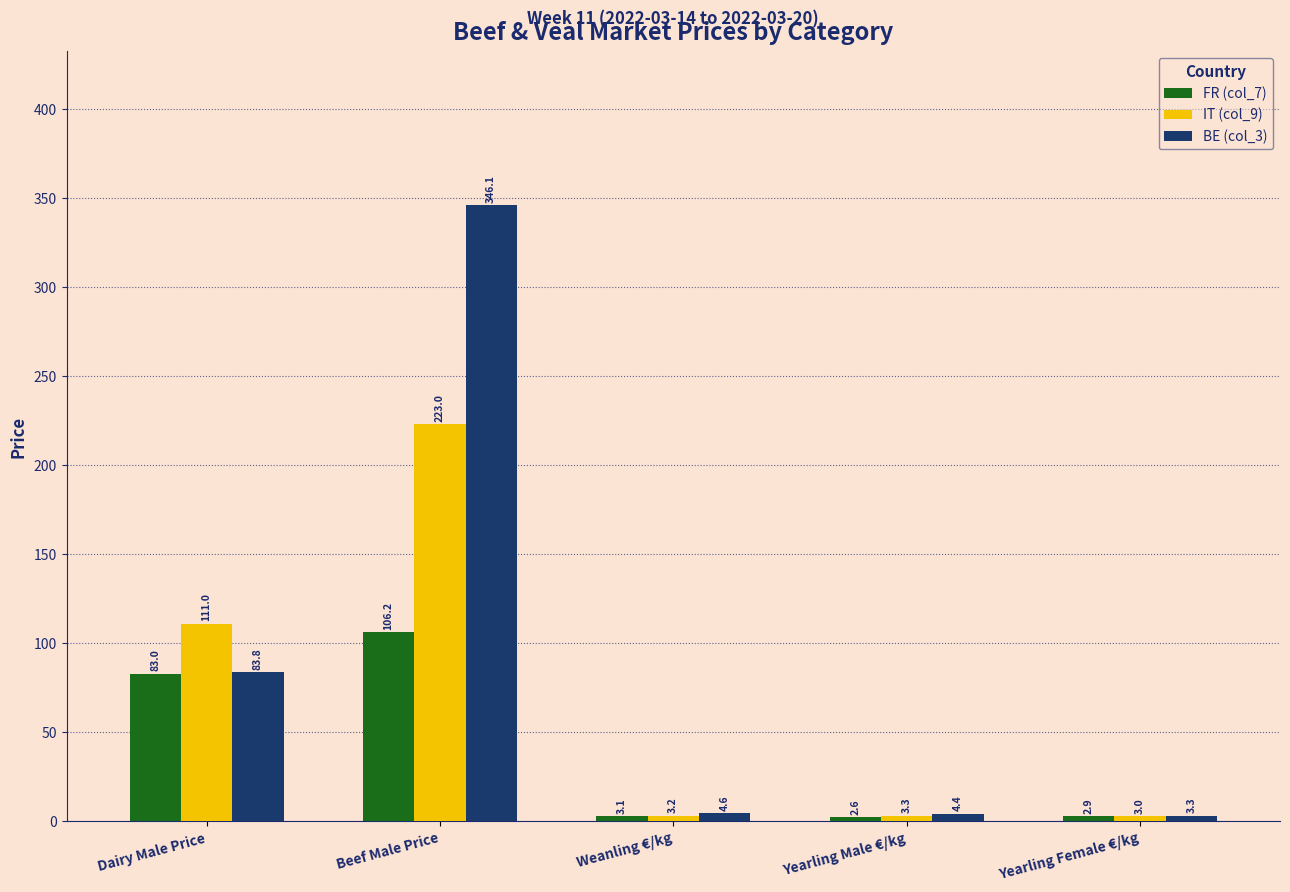

What is the difference between the second highest and minimum values in the BE (col_3) series?

80.6